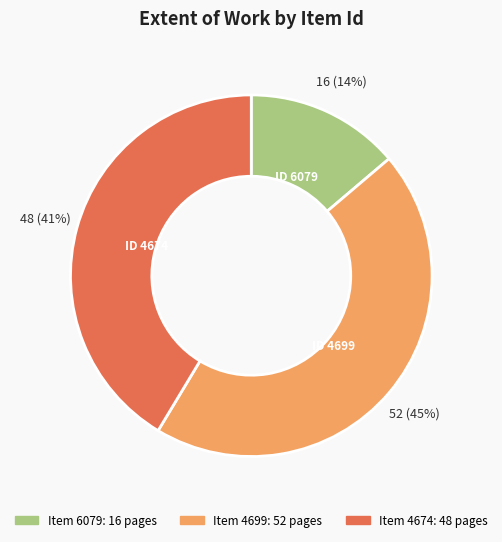

How many segments does this pie chart have?

3